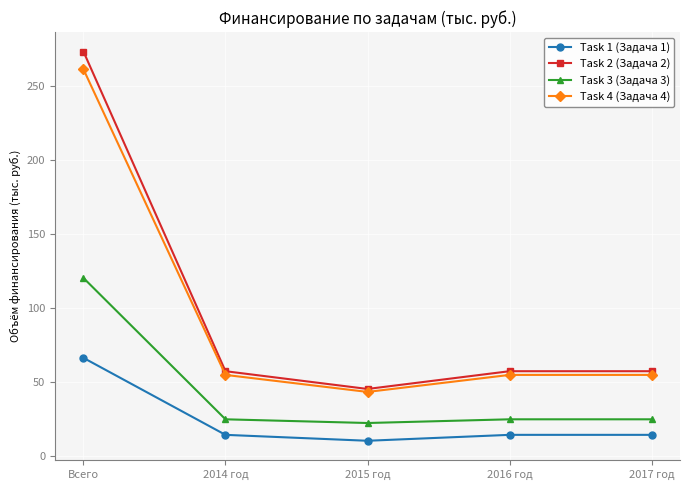

Count the number of data series in this chart.

4